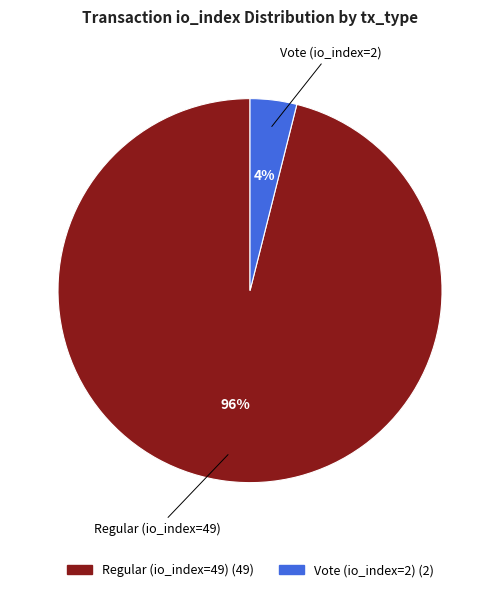

True or false: Regular (io_index=49) accounts for 96% of the total.

True